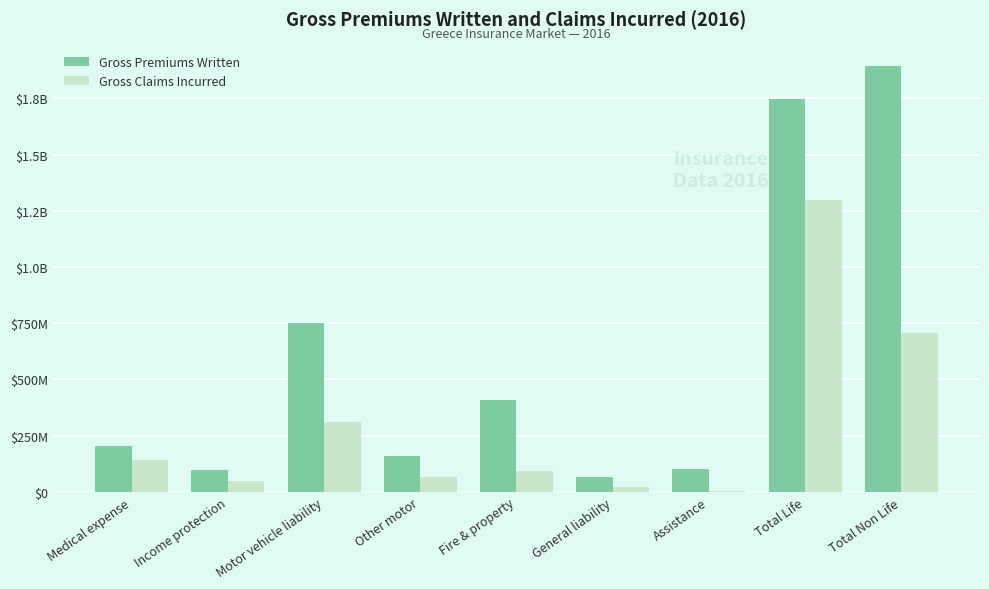

Are the bars horizontal?

No